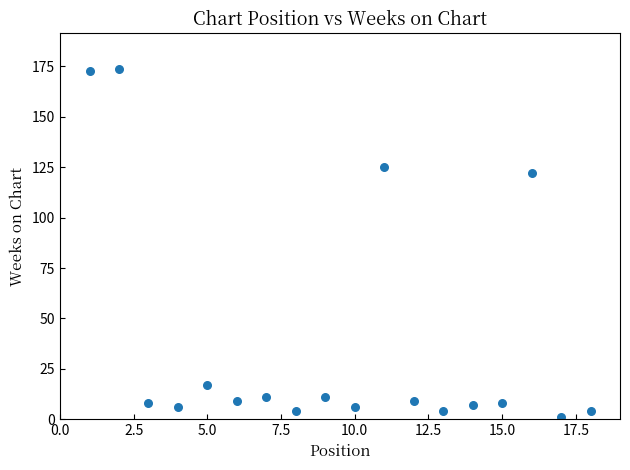

What Y value in the scatter plot is closest to 87?

122